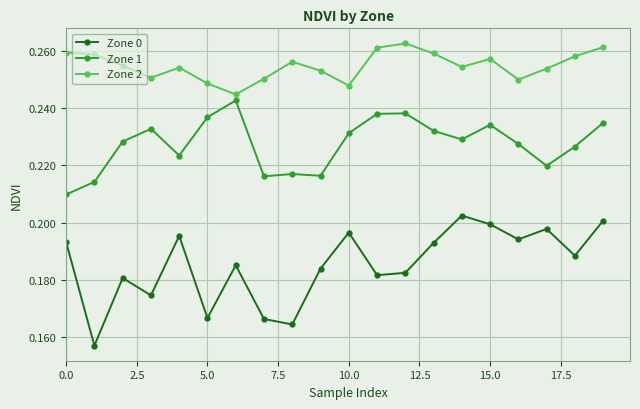

Which series has the widest spread of values?

Zone 0